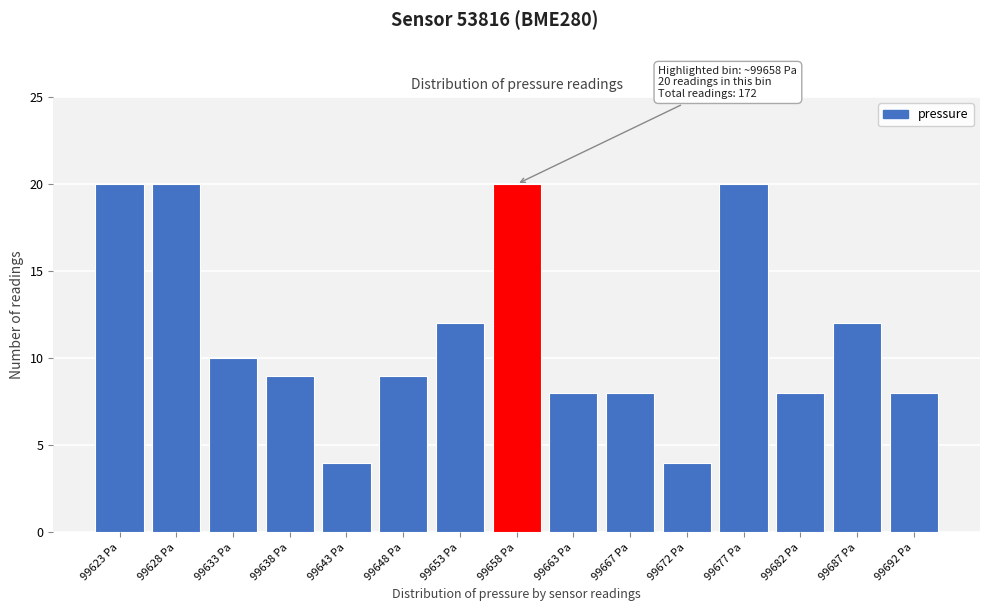

Reading right to left, transcribe all the data shown in this chart.

8	12	8	20	4	8	8	20	12	9	4	9	10	20	20